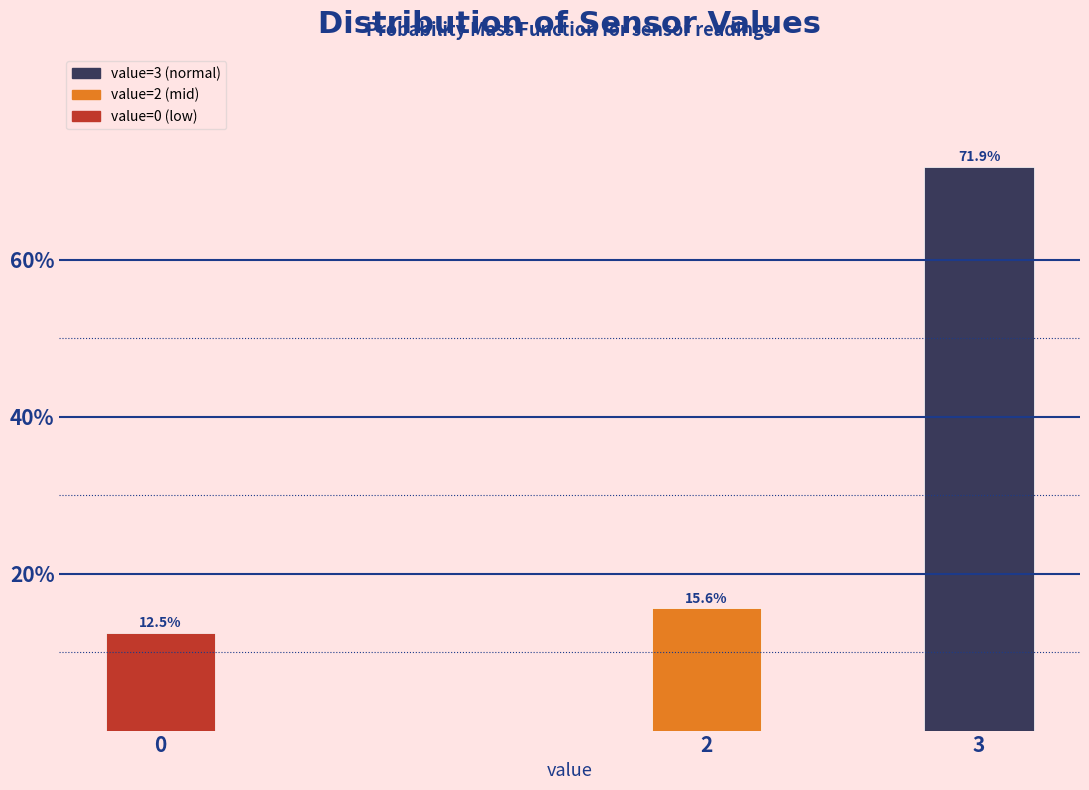

Reading left to right, transcribe all the data shown in this chart.

0=12.5	2=15.6	3=71.9